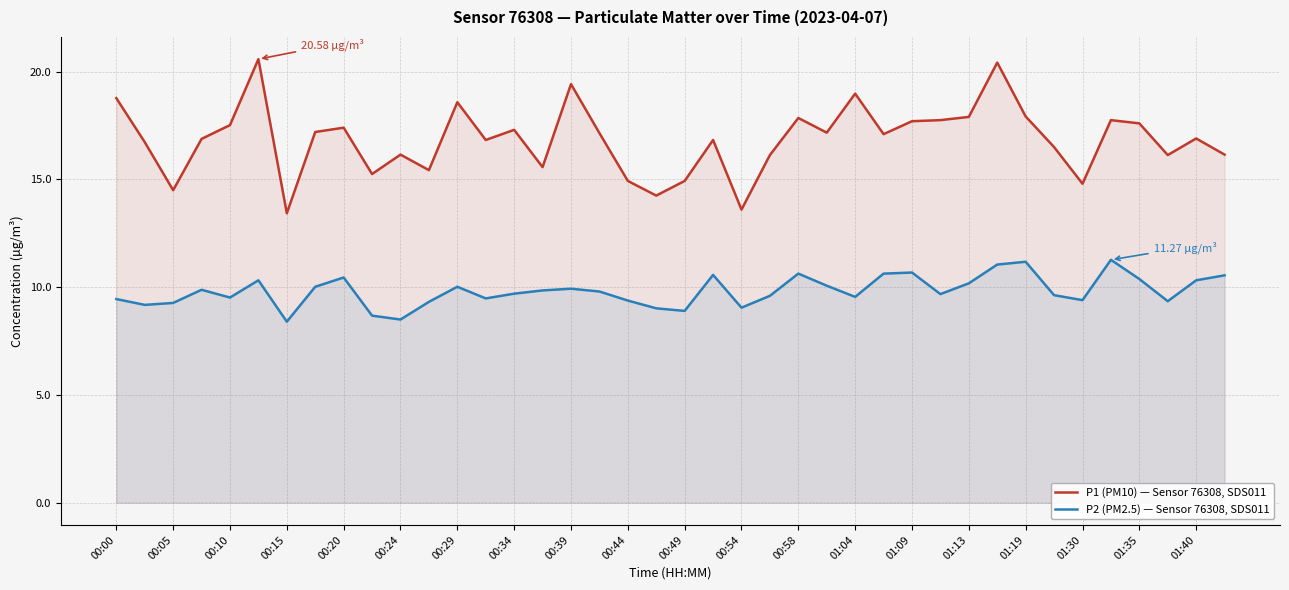

What is the smallest value displayed?

8.4